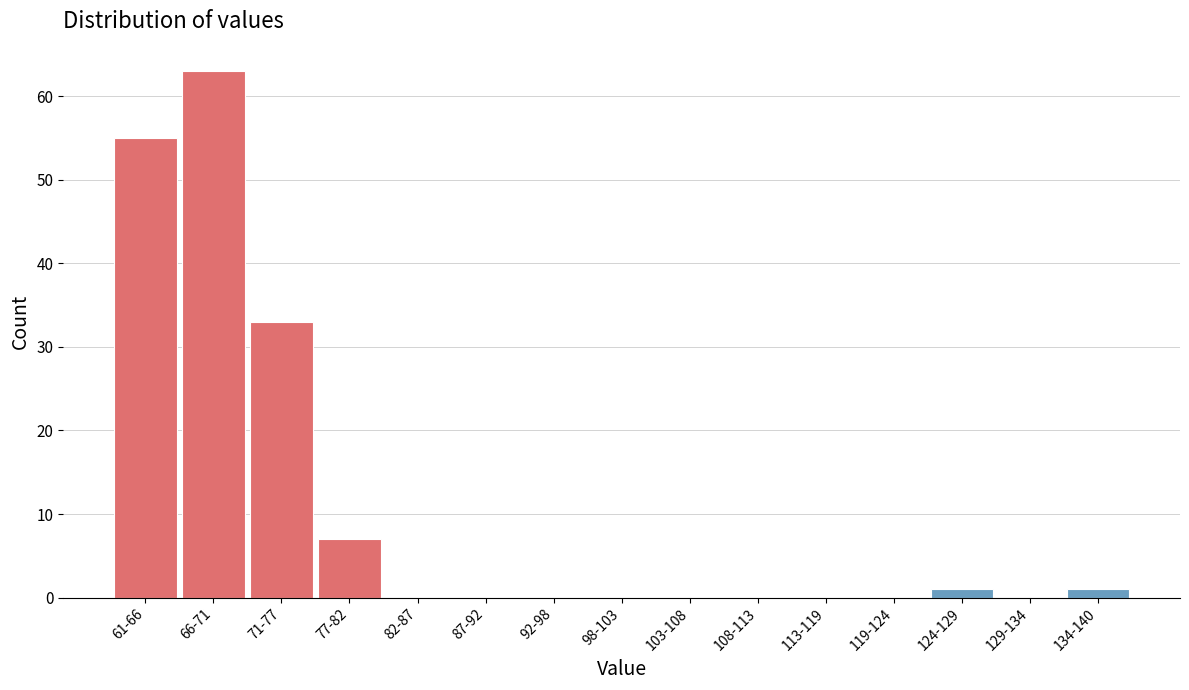

Reading right to left, extract all data points from this chart.

134-140=1	129-134=0	124-129=1	119-124=0	113-119=0	108-113=0	103-108=0	98-103=0	92-98=0	87-92=0	82-87=0	77-82=7	71-77=33	66-71=63	61-66=55